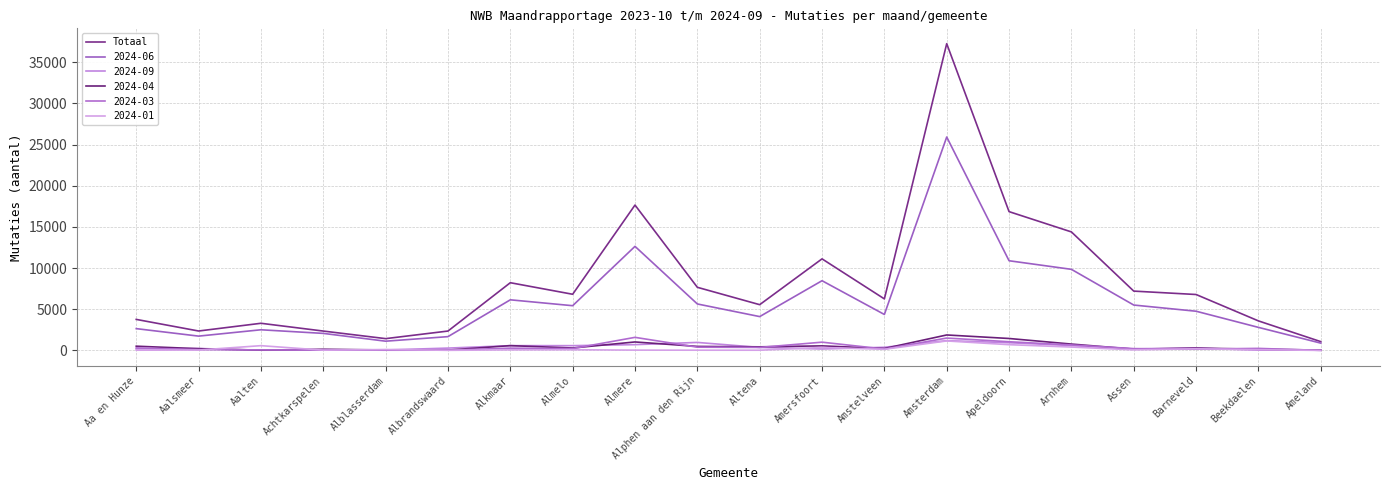

Reading right to left, list all the values displayed in this chart.

1062	3581	6787	7200	14390	16854	37256	6254	11117	5552	7662	17652	6817	8220	2349	1427	2347	3292	2354	3763